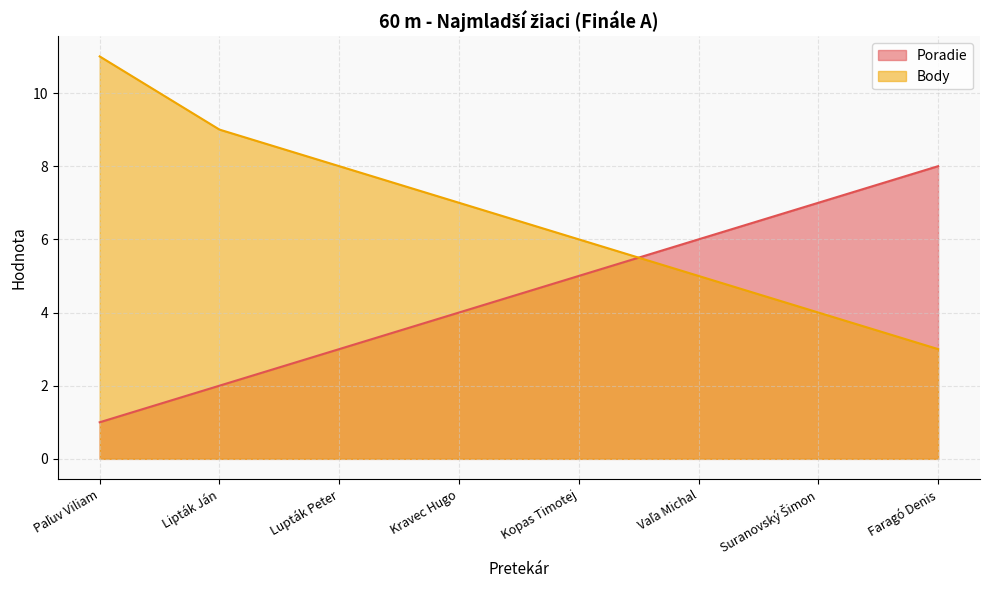

Which series has the largest range (max minus min)?

Body